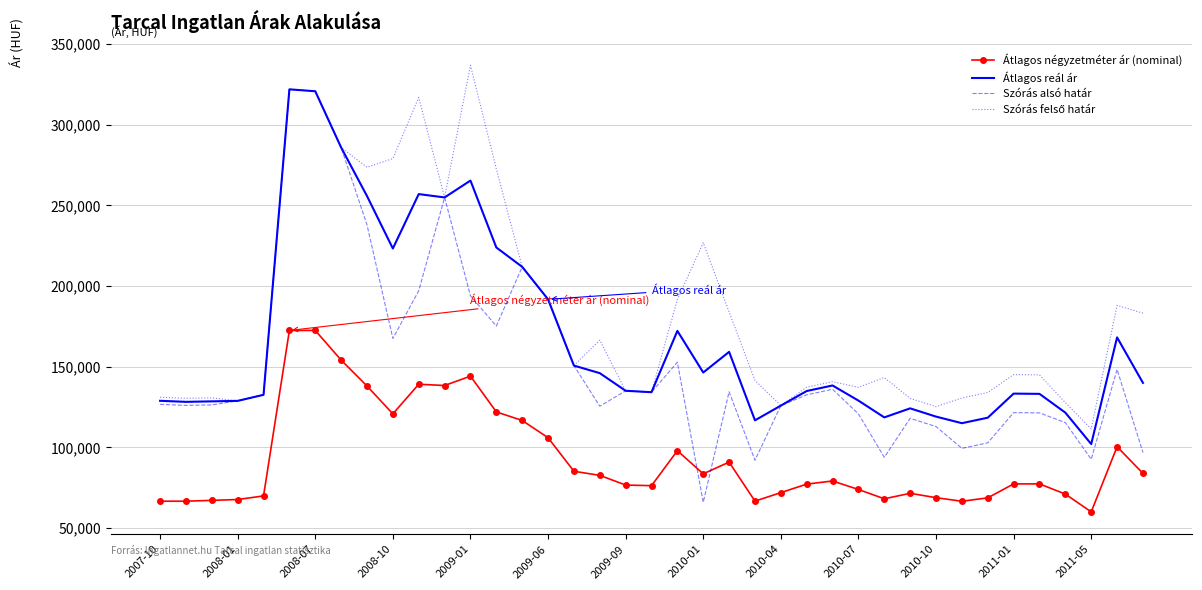

True or false: Átlagos négyzetméter ár (nominal) and Szórás alsó határ cross at least once.

True